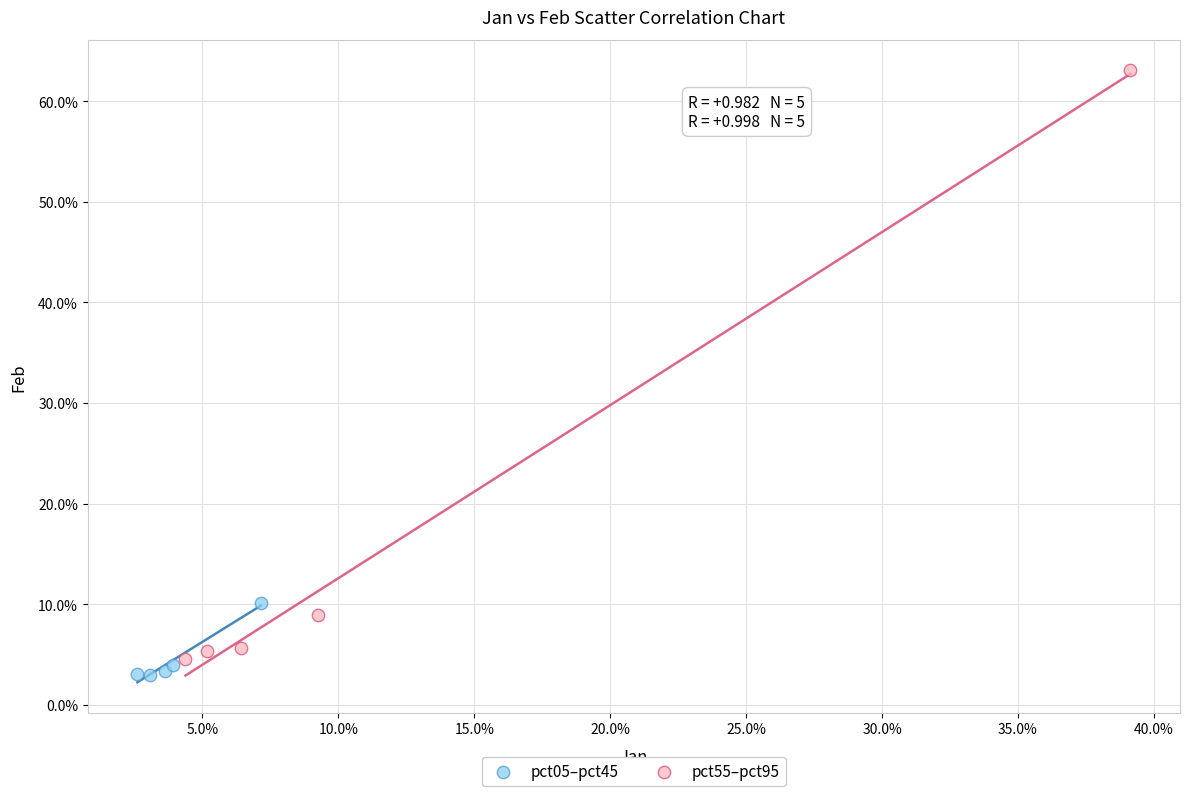

What are all the series names shown in the legend?

pct05–pct45, pct55–pct95